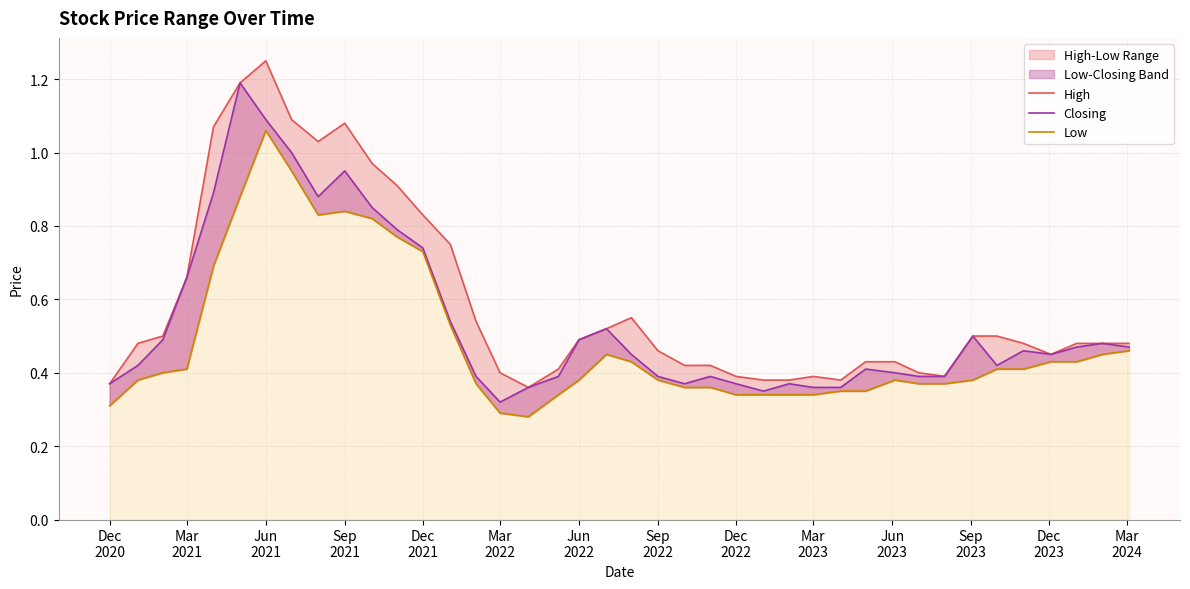

What is the value of the Closing point at the 32nd from the left?

0.4